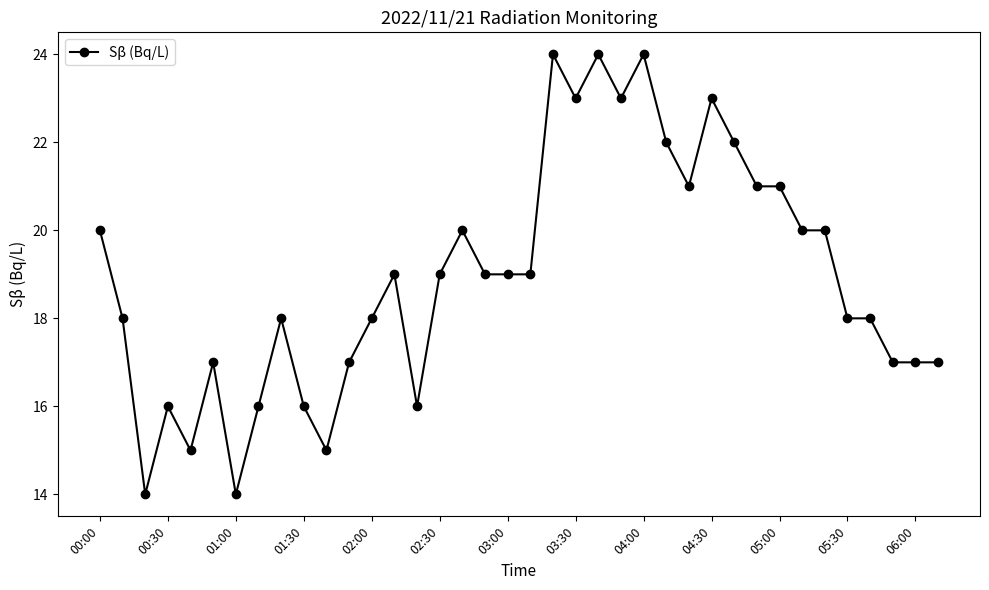

What is the difference between the second highest and second lowest values?

10